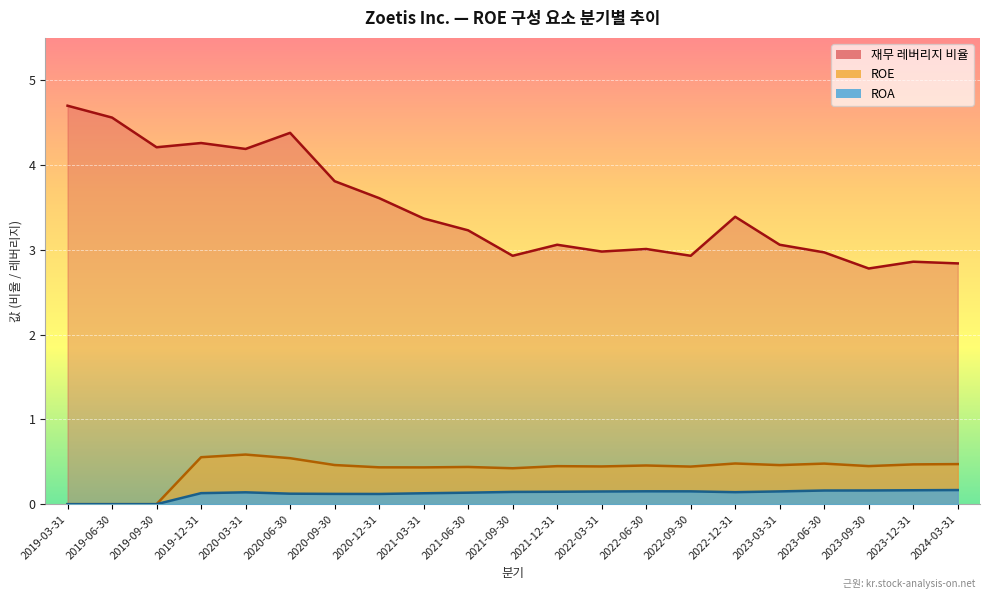

At which label is 재무 레버리지 비율 closest to 3?

2022-06-30